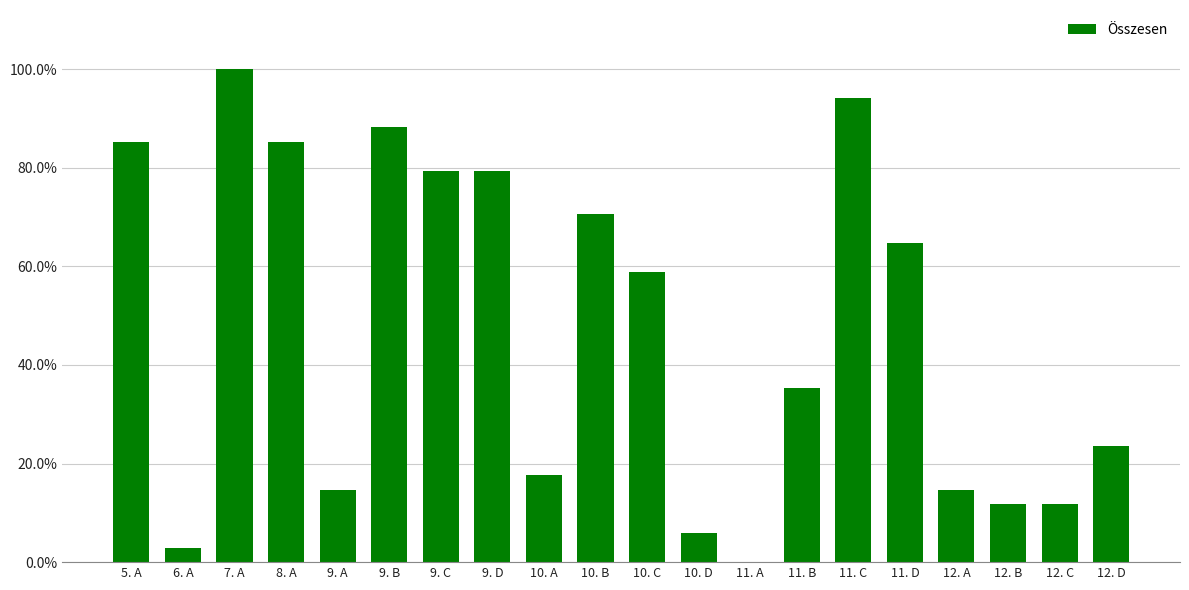

How many values are above zero?

19